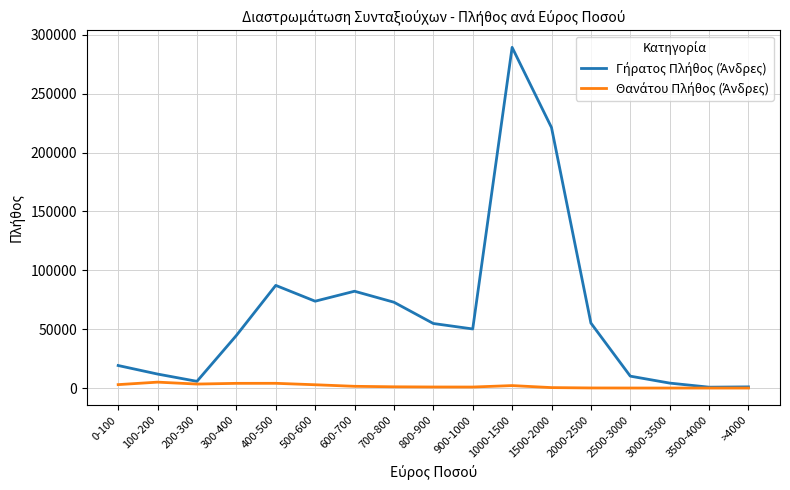

At which category is the sum across all series the highest?

1000-1500